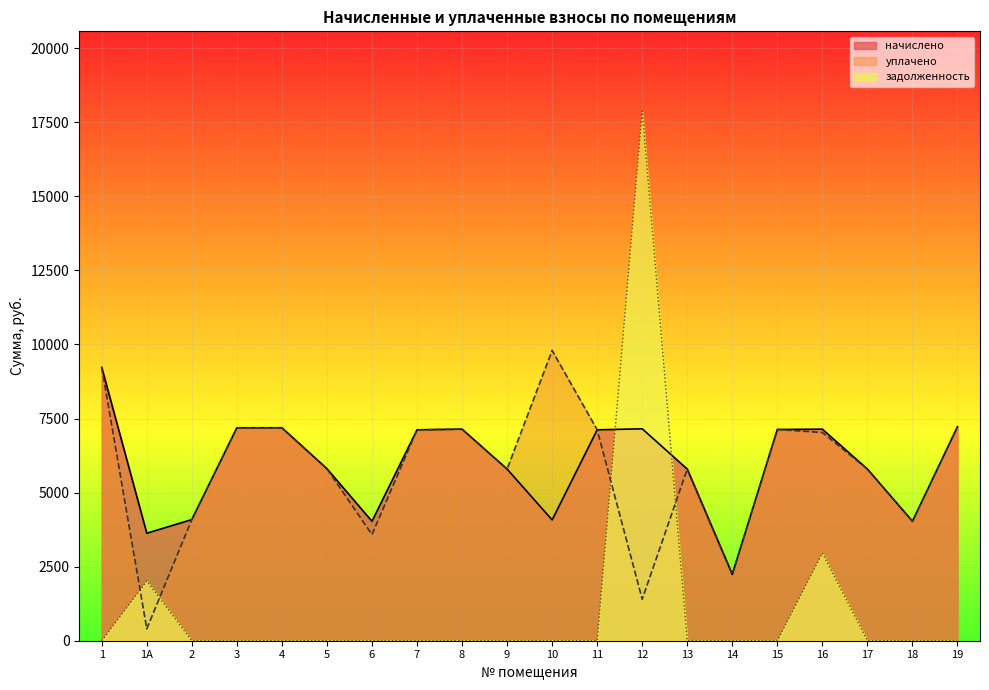

How many times do задолженность and начислено cross each other?

2